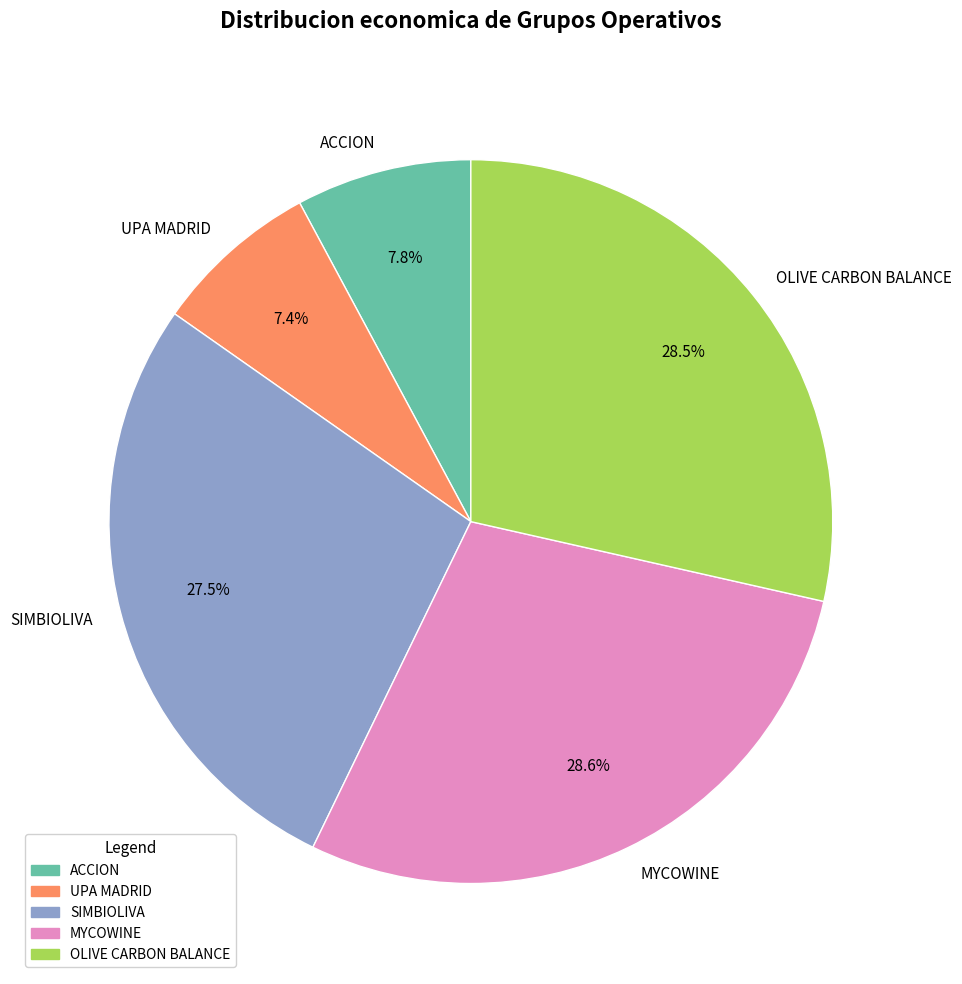

Which has a higher value, UPA MADRID or MYCOWINE?

MYCOWINE